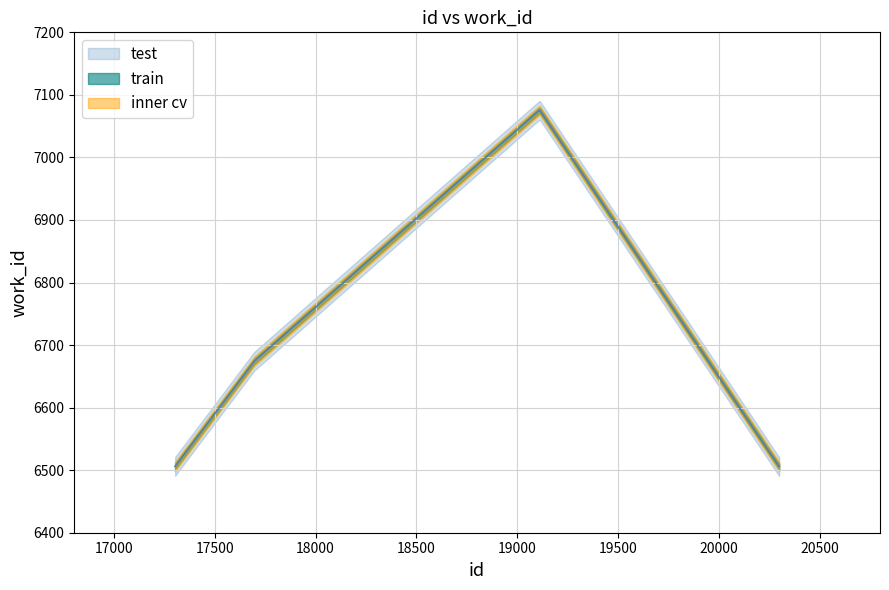

How many lines are shown in the chart?

1